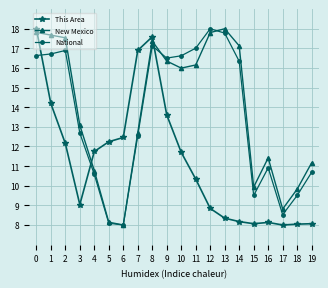

What is the spread (max minus min) of values at 8?

0.5